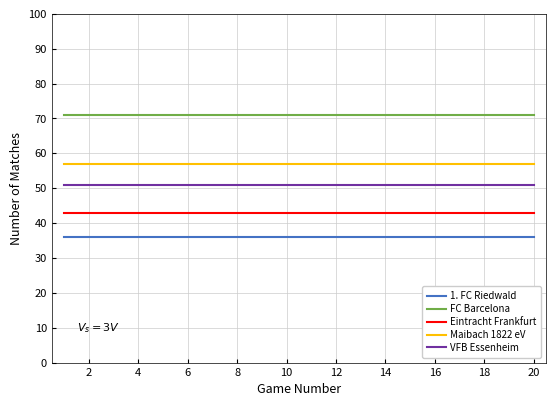

What is the greatest value displayed?

71